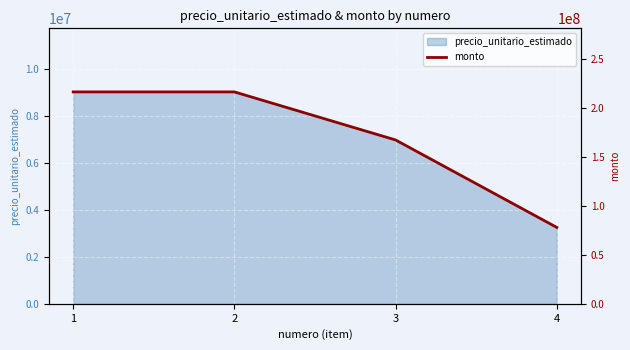

The chart shows a value of 254605389 at 3. True or false?

False